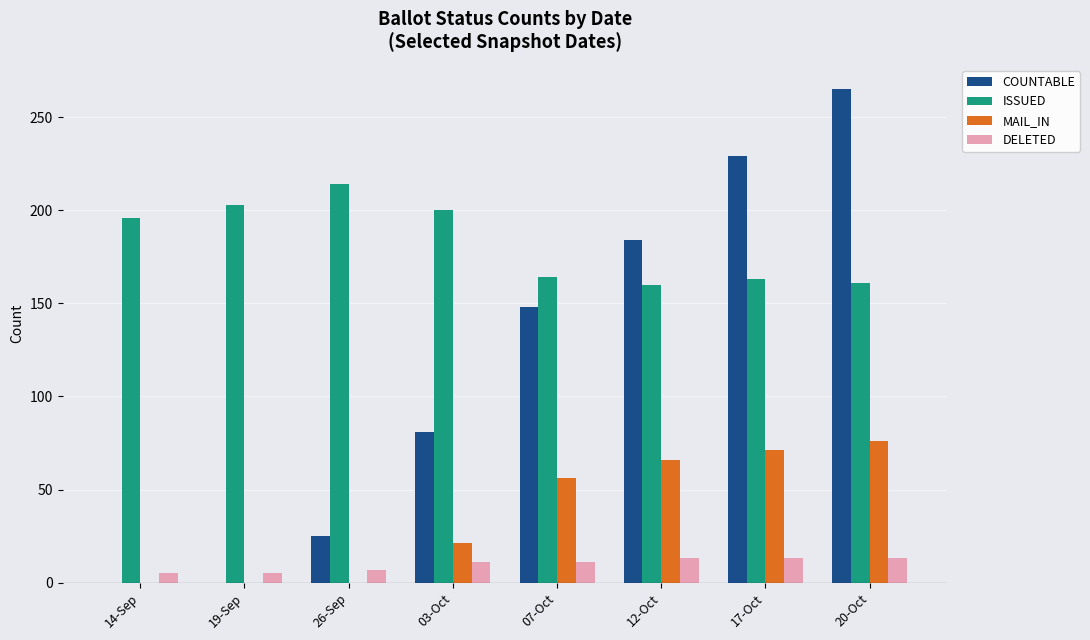

The value of MAIL_IN at 12-Oct is 38. True or false?

False